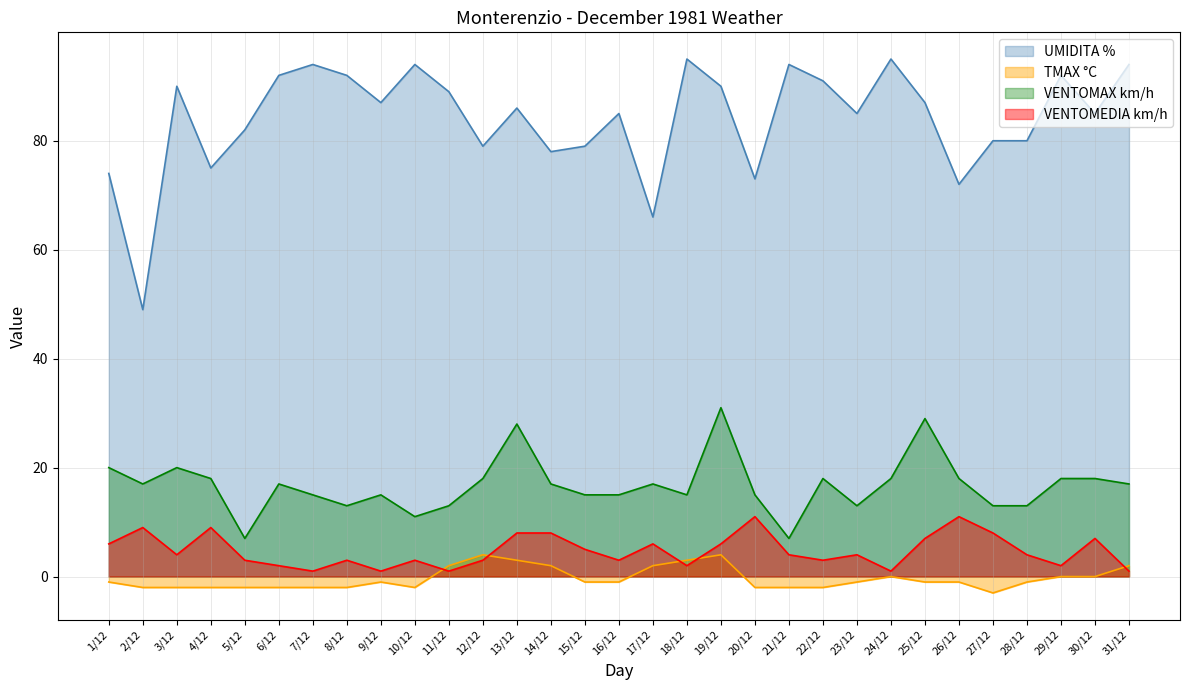

Count the number of data series in this chart.

4